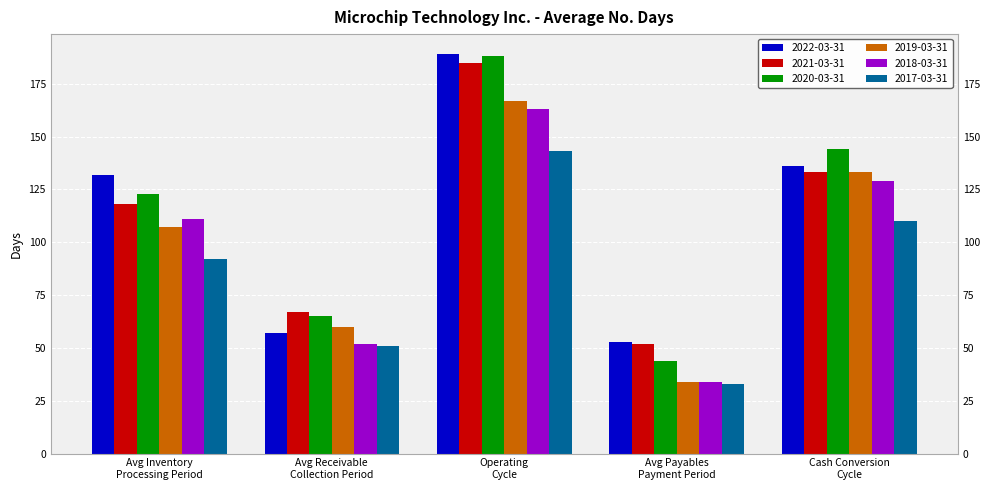

Which category has the lowest value in the 2017-03-31 series?

Avg Payables
Payment Period